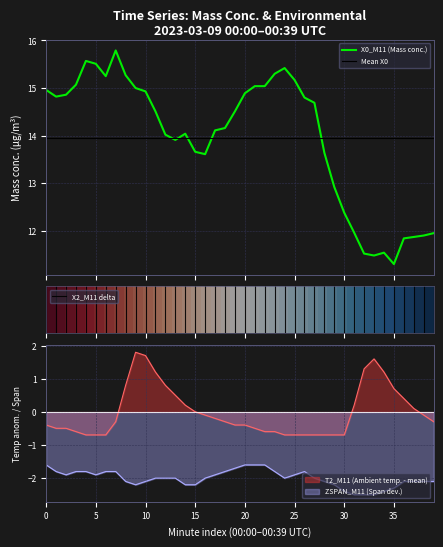

Is this an area chart (filled region under the line)?

No